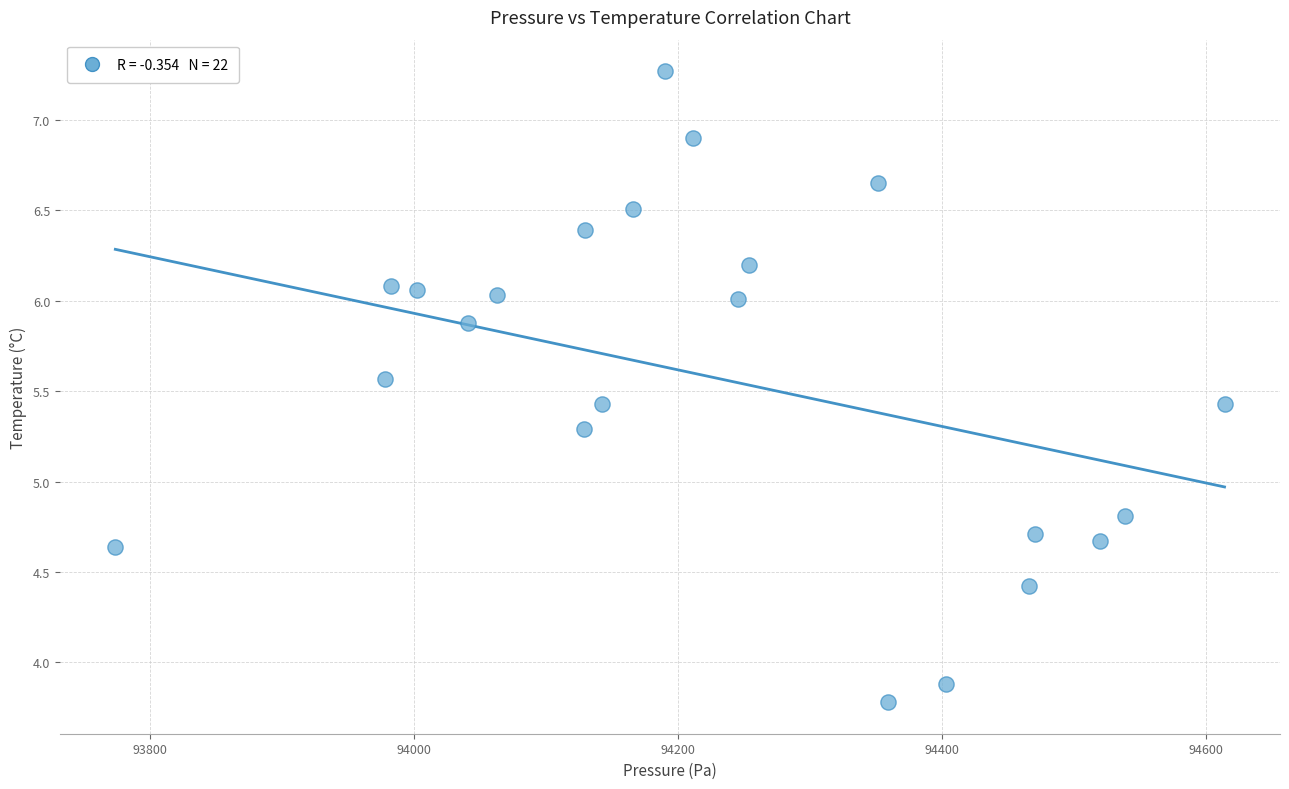

What Y value in the scatter plot is closest to 5?

4.8